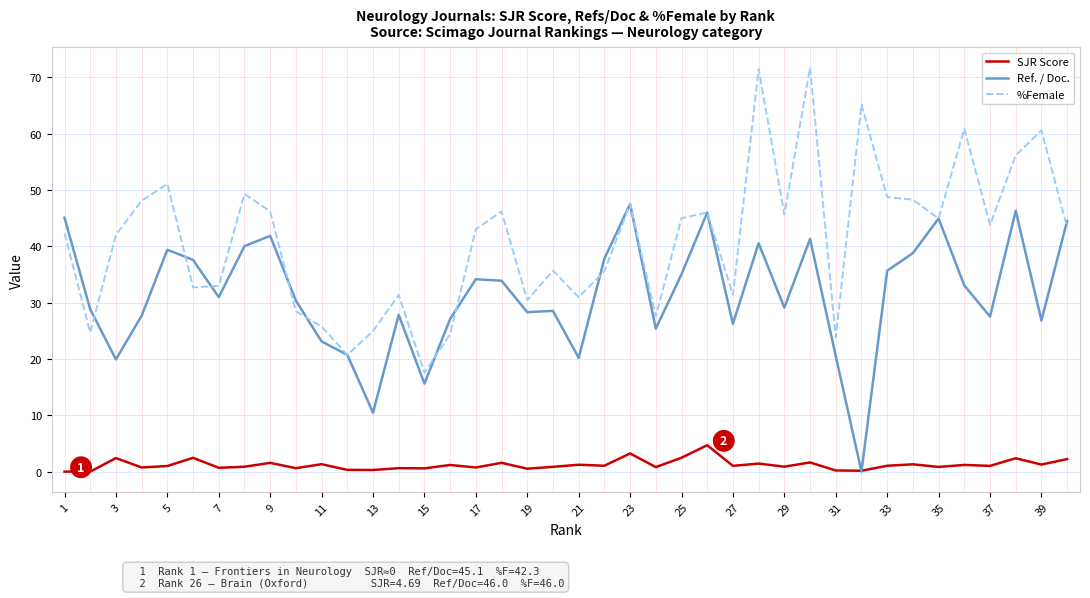

Is this an area chart (filled region under the line)?

No